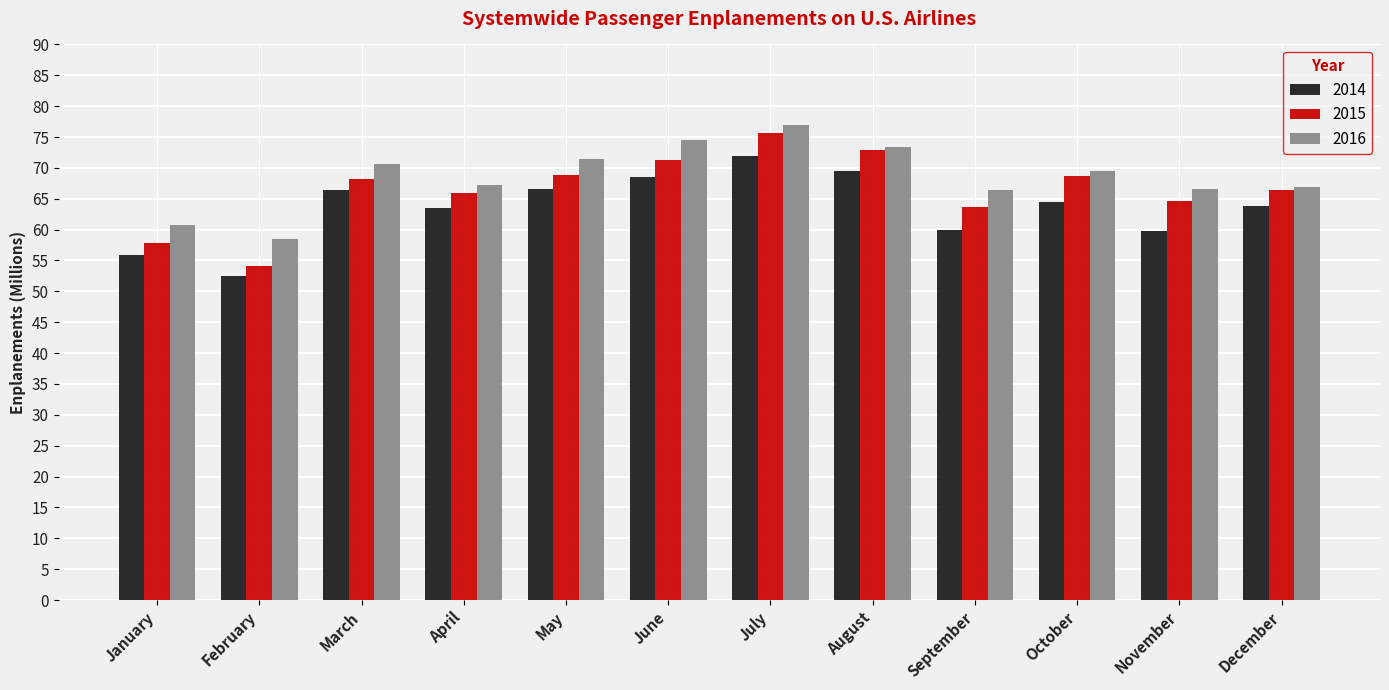

Which series has the largest range (max minus min)?

2015